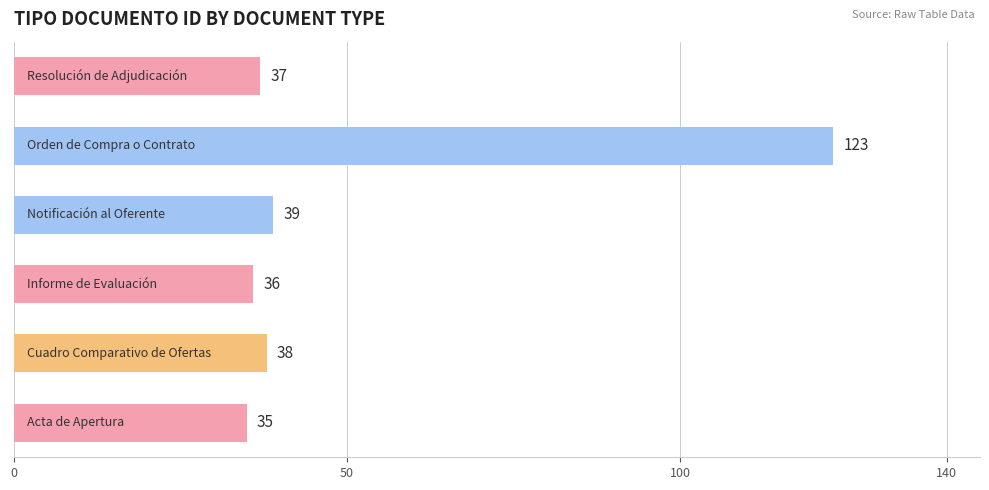

What is the sum of all values?

308